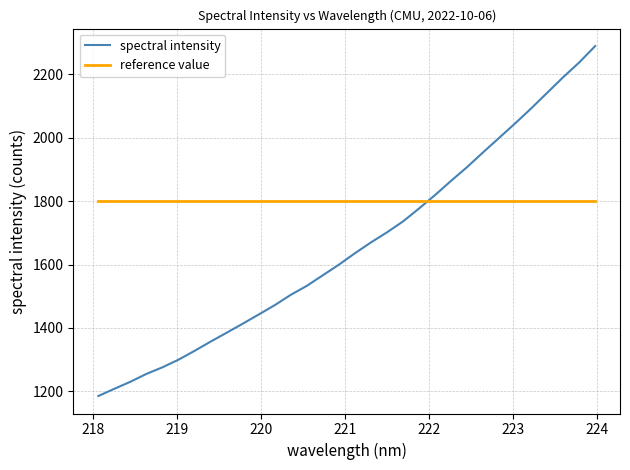

Which series has the largest total across all categories?

reference value